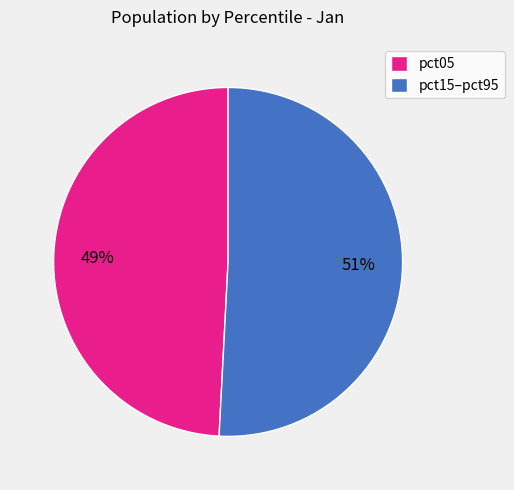

Does pct05 account for over 50% of the chart?

No